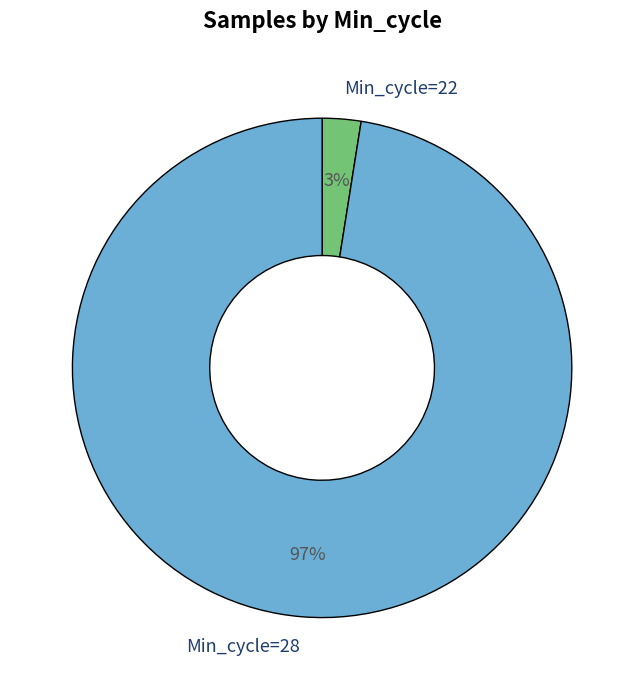

Count the number of slices in the pie.

2